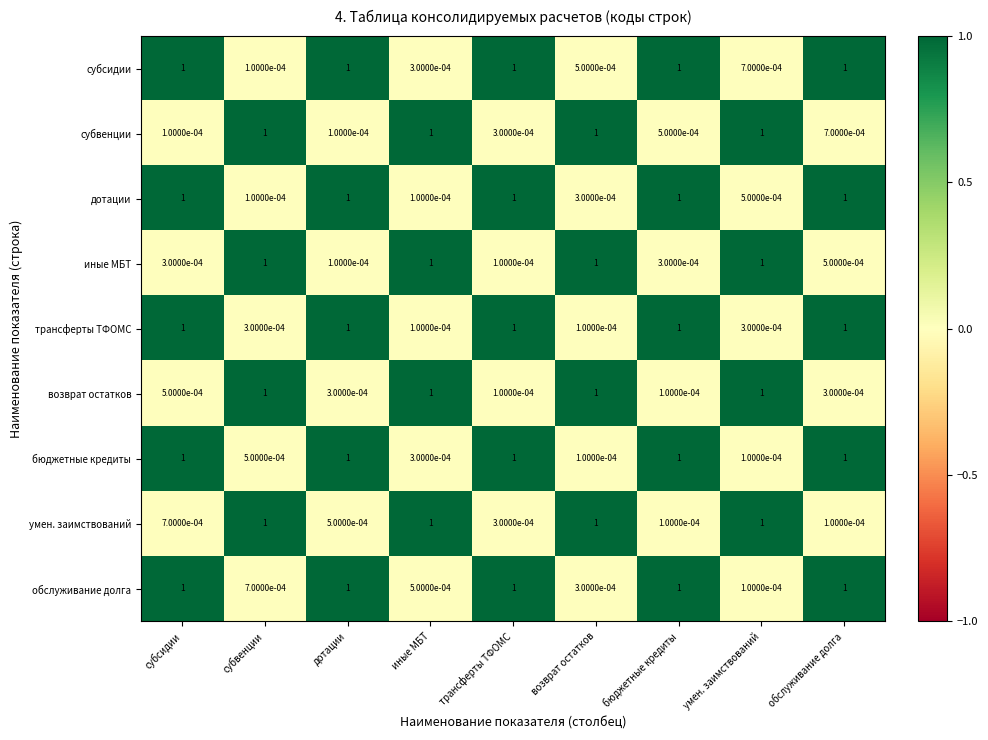

What is the greatest value displayed?

1.0